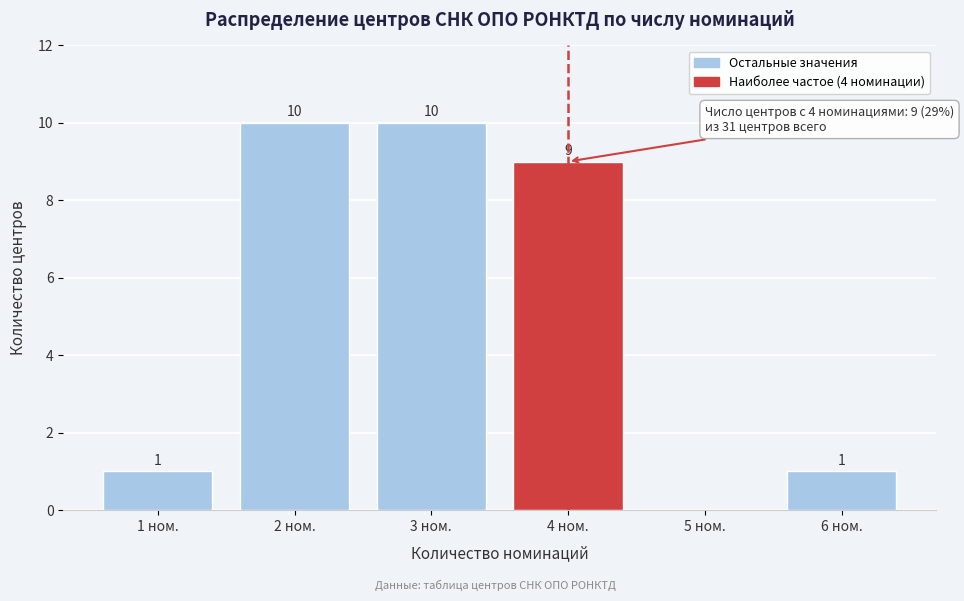

Reading right to left, what are all the values shown in this chart?

6 ном.=1	5 ном.=0	4 ном.=9	3 ном.=10	2 ном.=10	1 ном.=1